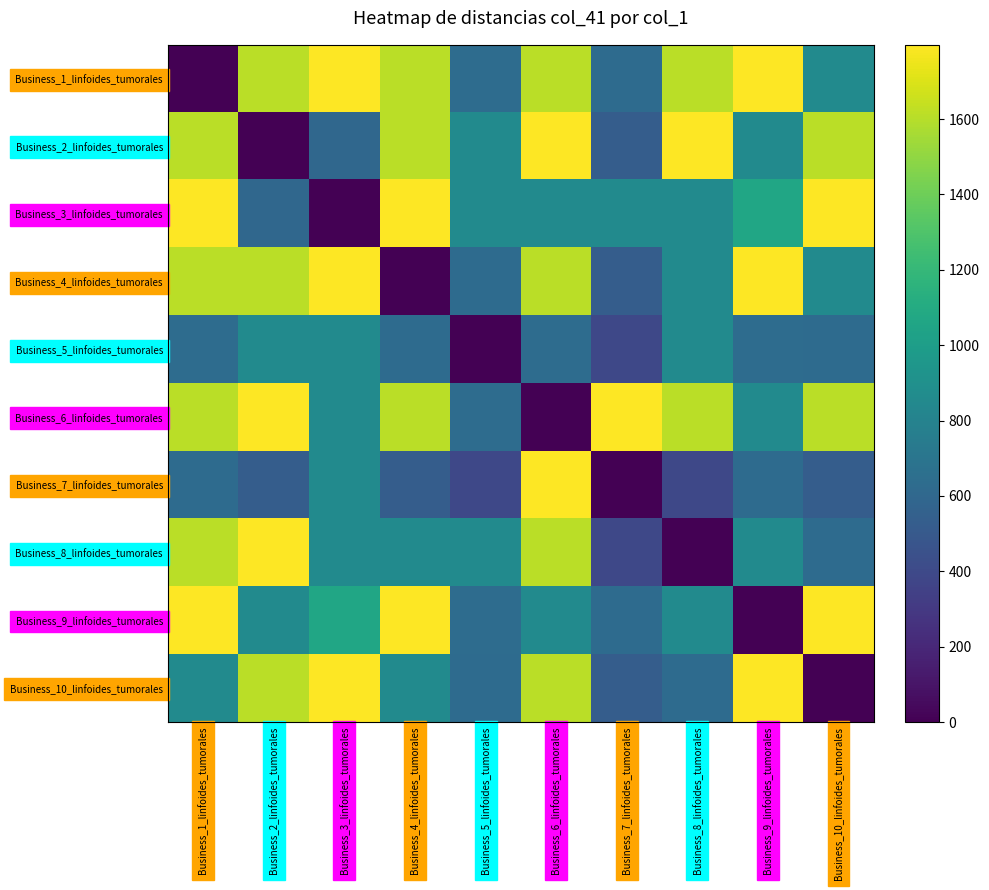

At how many categories does at least one series exceed 26498?

2